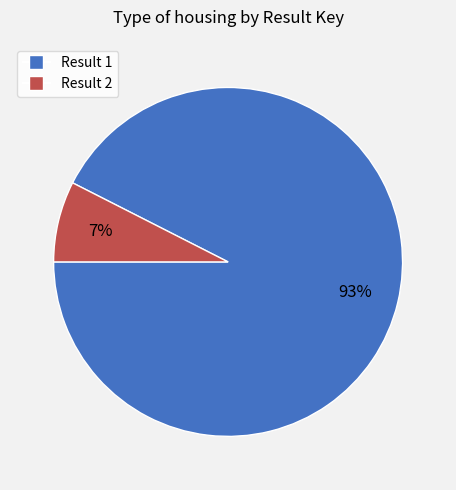

To the nearest percent, what is the average slice percentage?

50%